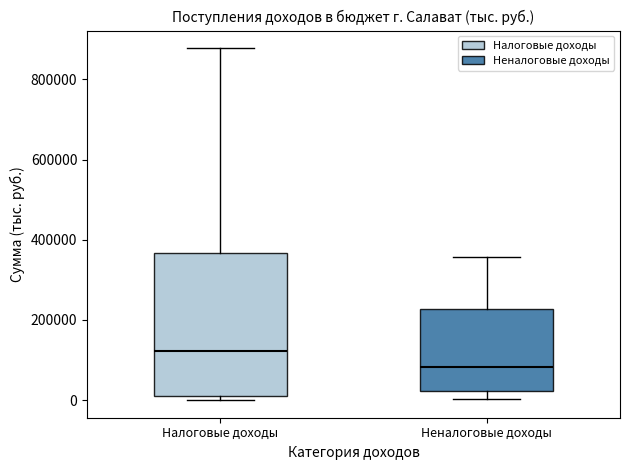

Comparing the boxes themselves (not the whiskers), which one is the tallest?

Налоговые доходы